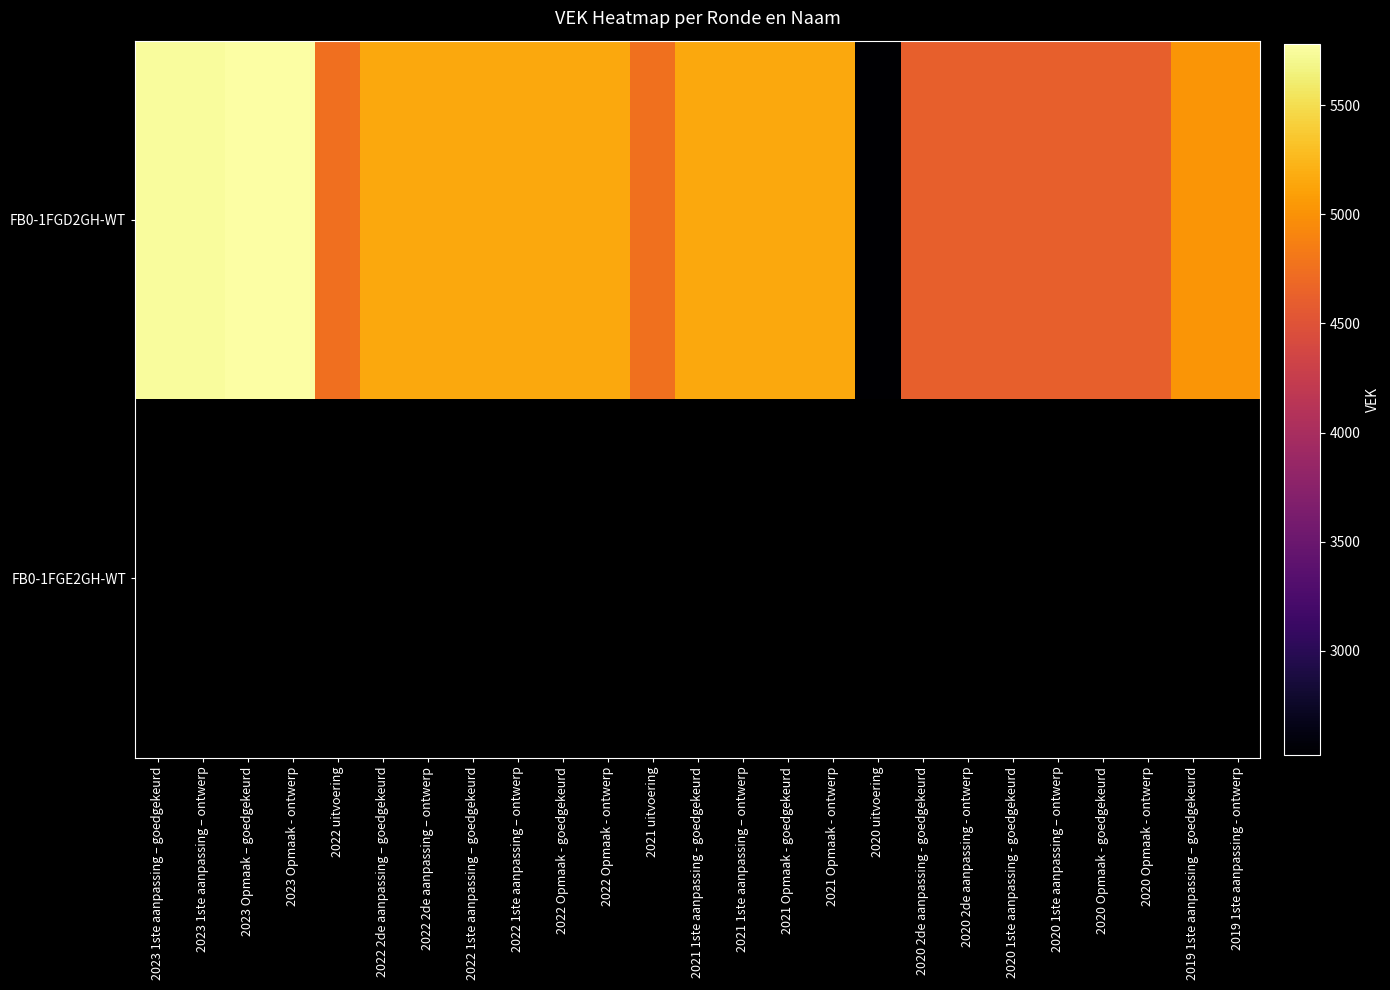

Which has a higher value, 2023 Opmaak - ontwerp or 2021 uitvoering?

2023 Opmaak - ontwerp